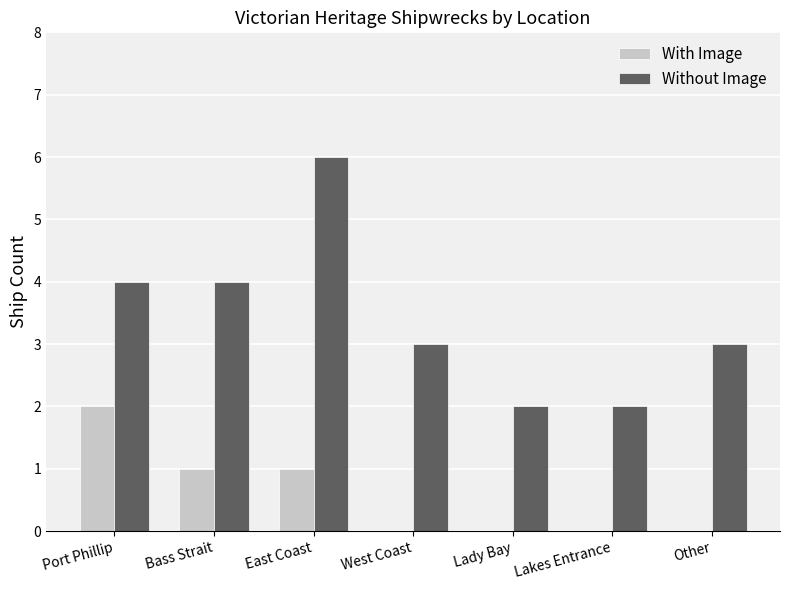

What is the highest value of the Without Image series?

6